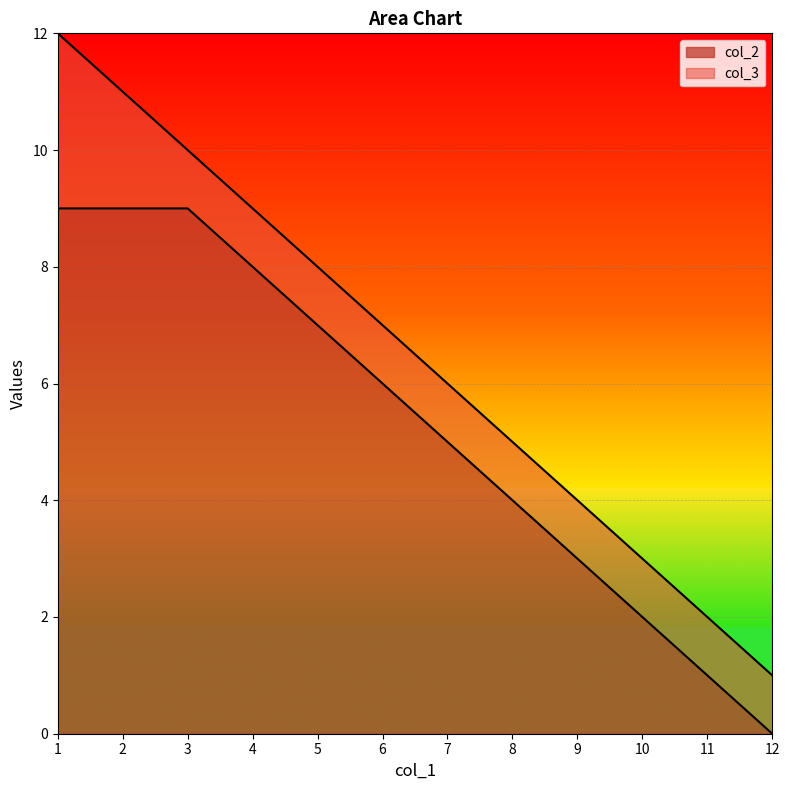

At which label does the data first exceed 6?

1